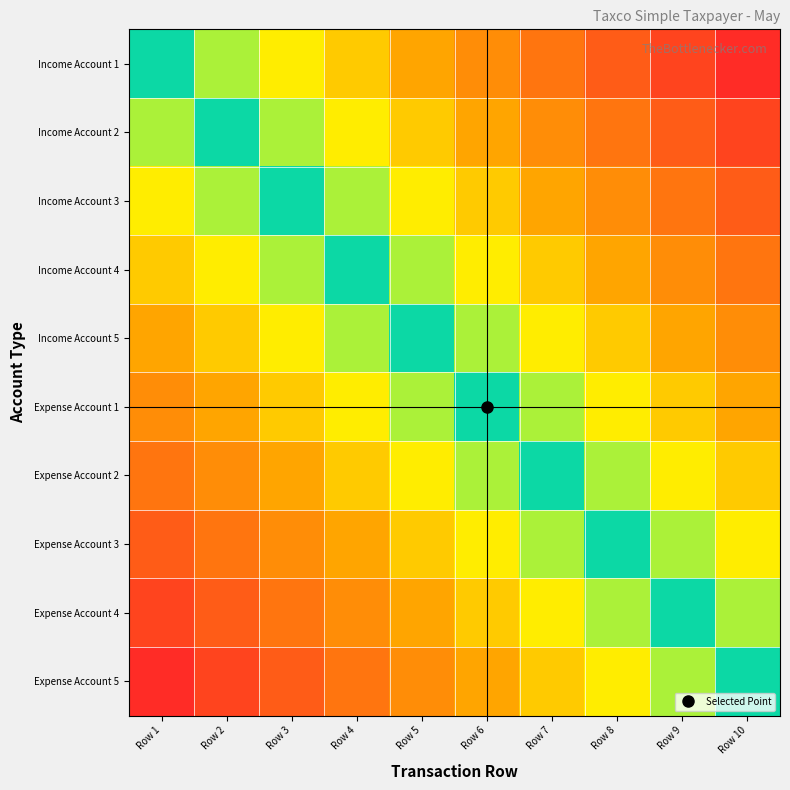

Which series has the widest spread of values?

Income Account 1